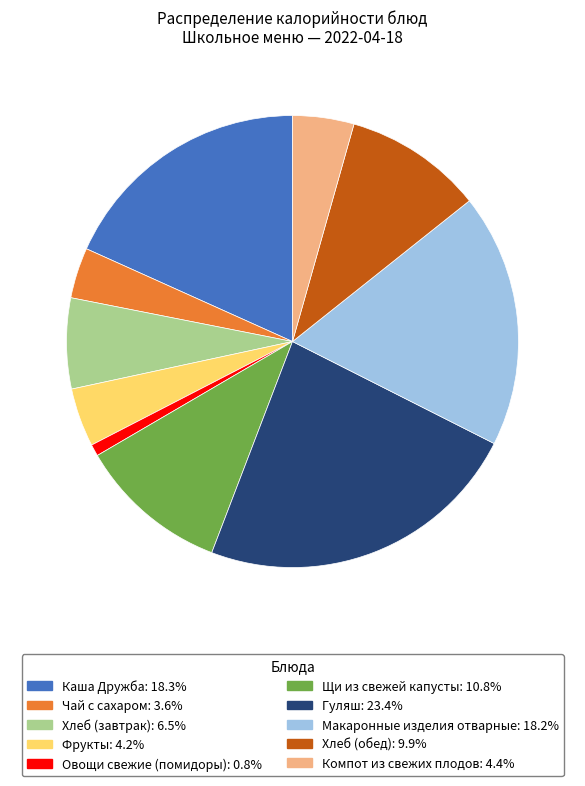

How many segments does this pie chart have?

10